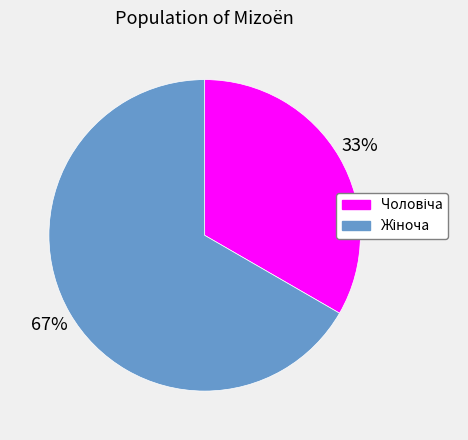

To the nearest percent, what is the average slice percentage?

50%